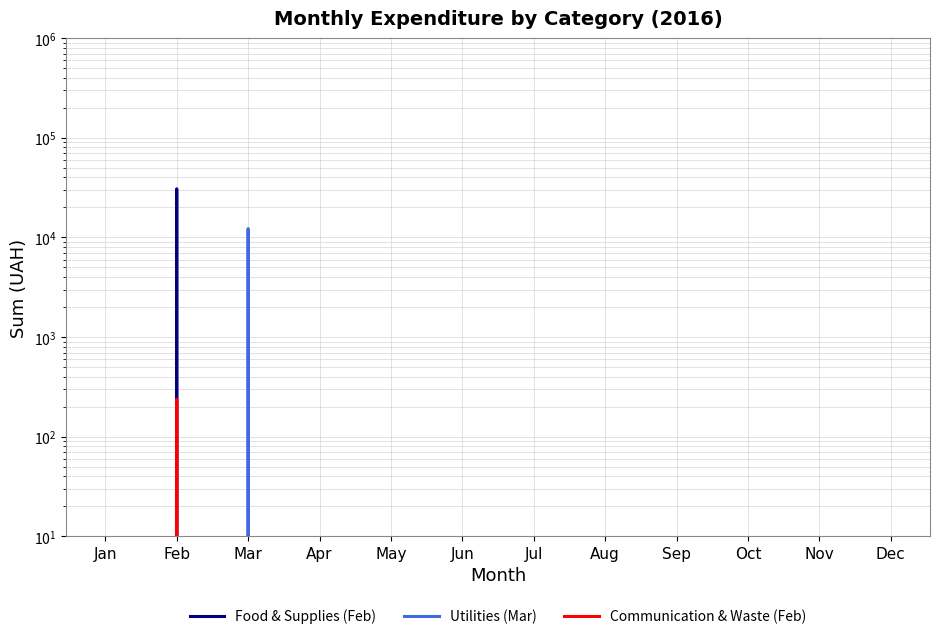

What is the maximum value shown in the chart?

30757.4